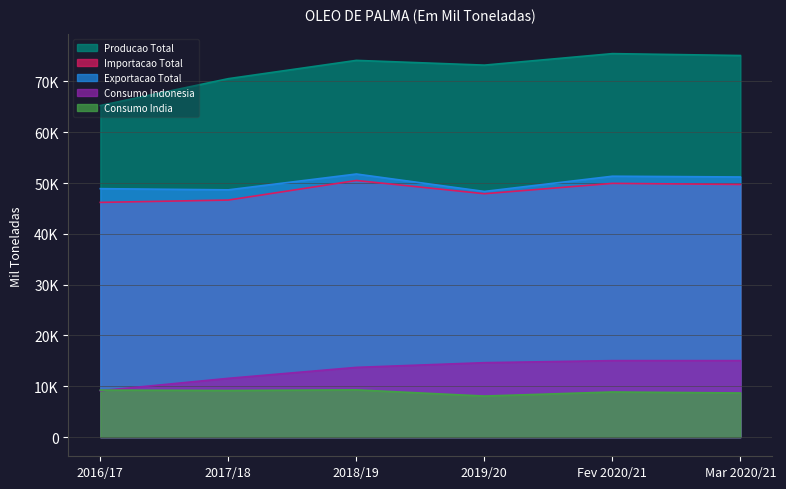

How many lines are shown in the chart?

5